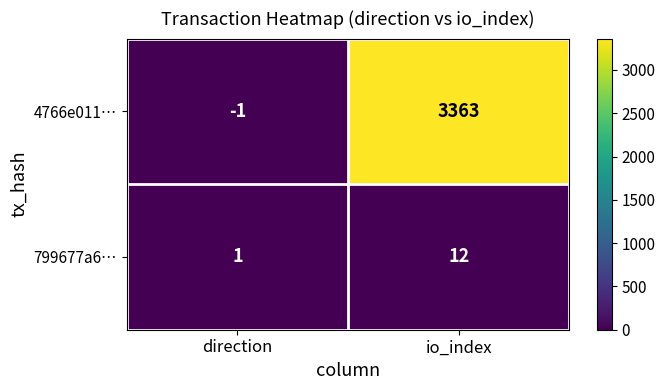

At how many categories does at least one series exceed 1491?

1